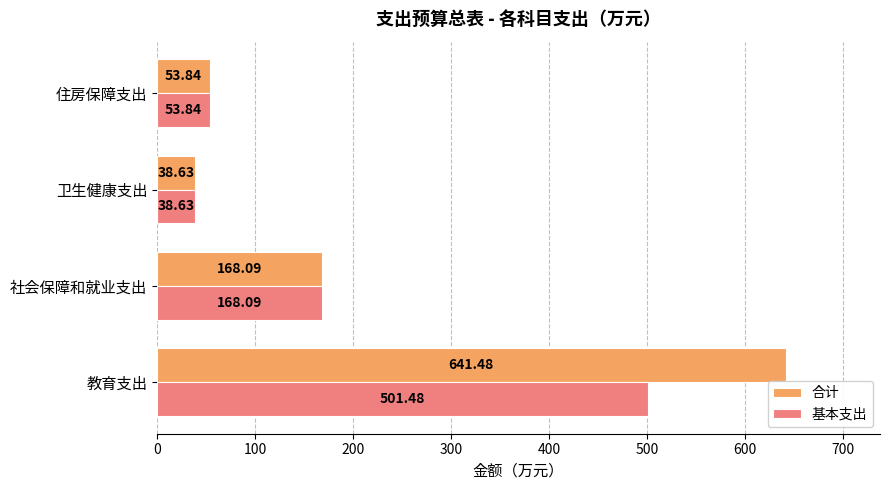

At how many categories does at least one series exceed 296?

1